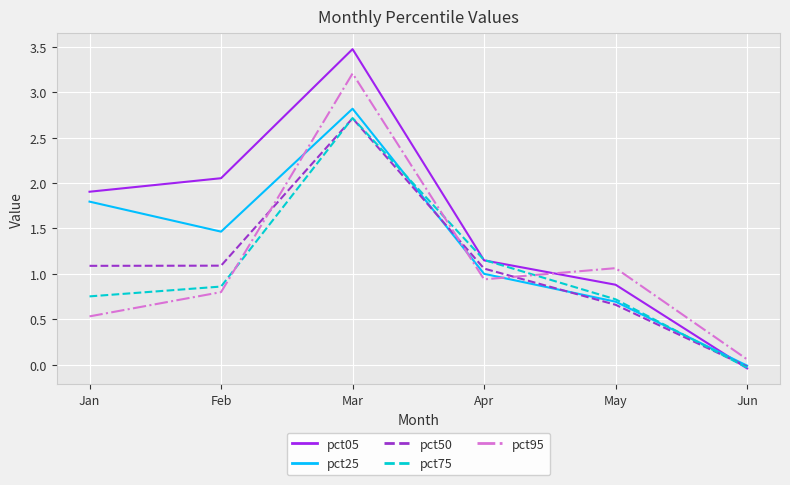

Which series has the widest spread of values?

pct05